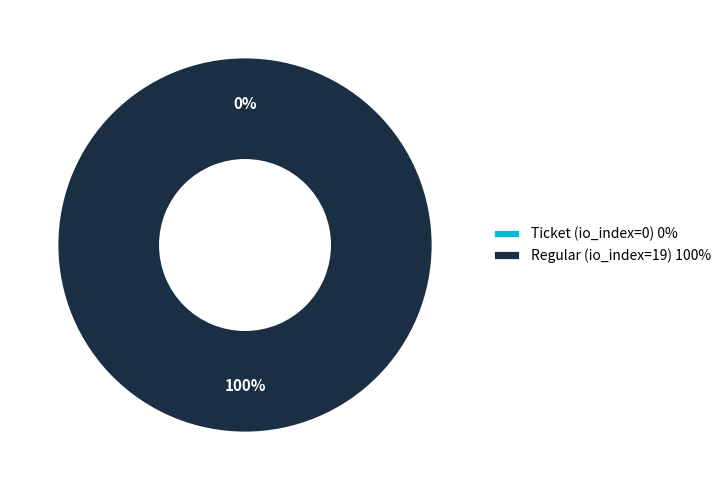

To the nearest percent, what is the difference between the Ticket (io_index=0) and Regular (io_index=19) slice percentages?

100%